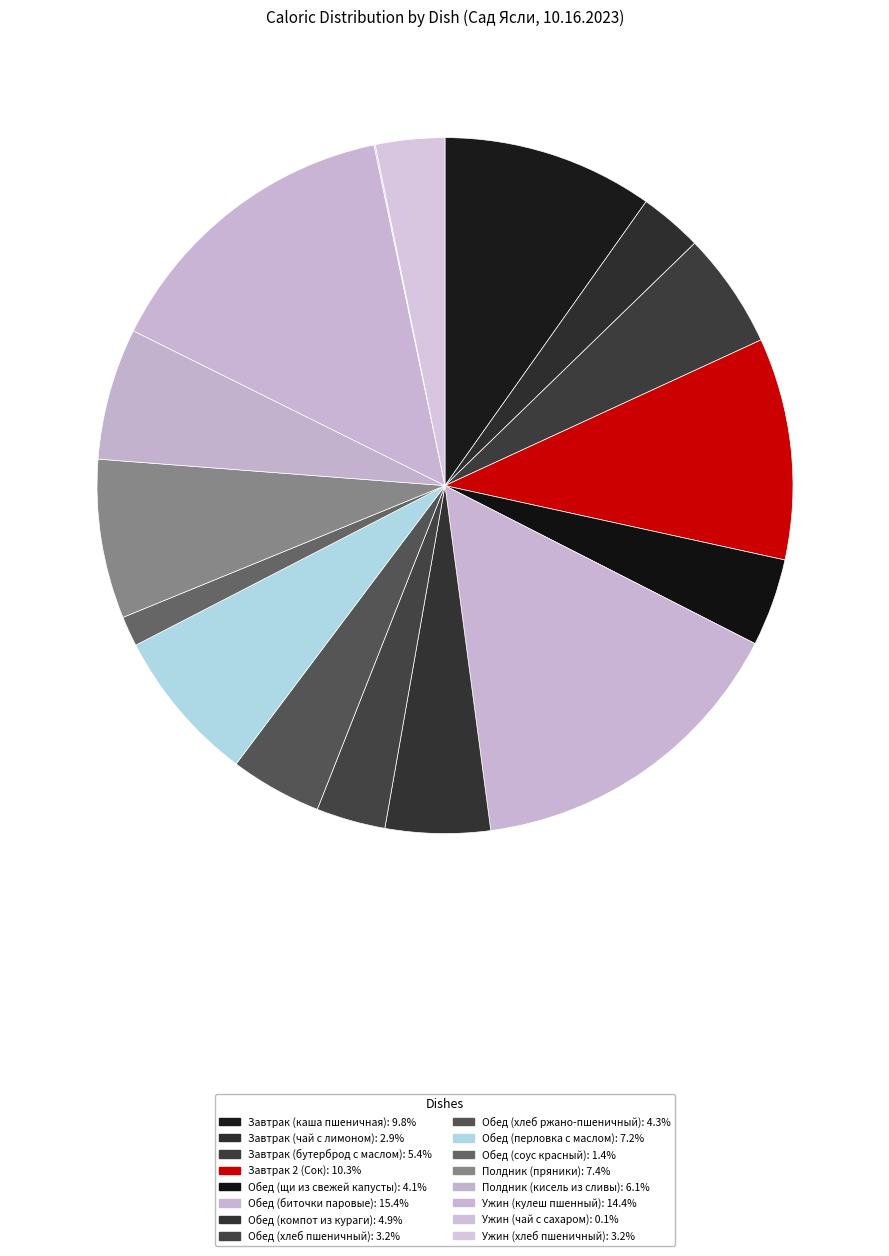

Which has a higher value, Ужин (кулеш пшенный) or Завтрак (каша пшеничная)?

Ужин (кулеш пшенный)